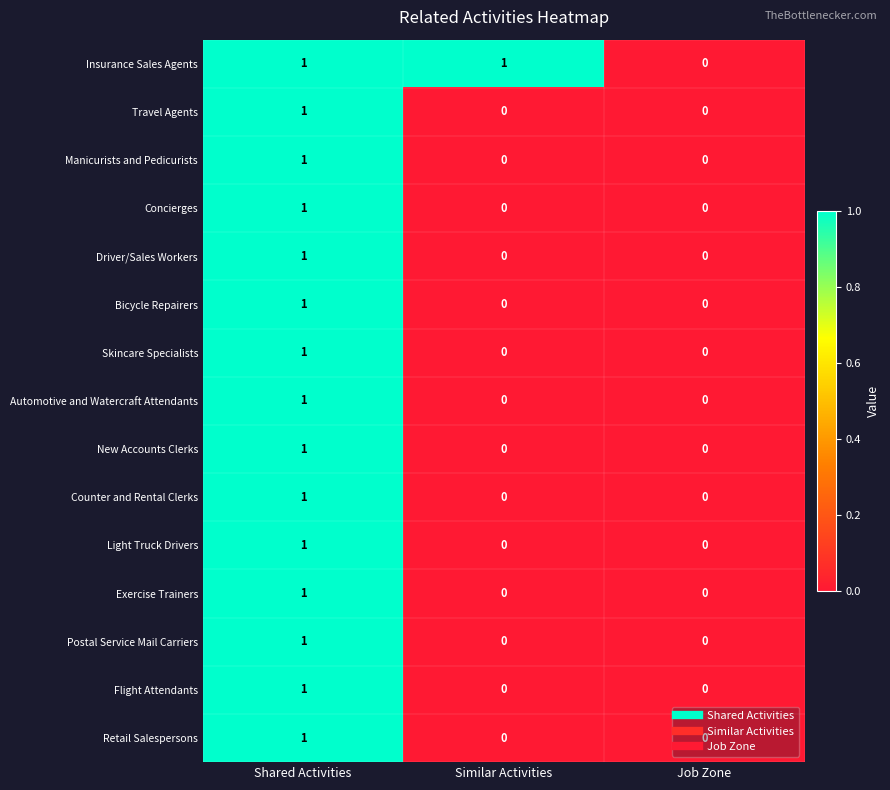

What is the total value across all series at Shared Activities?

15